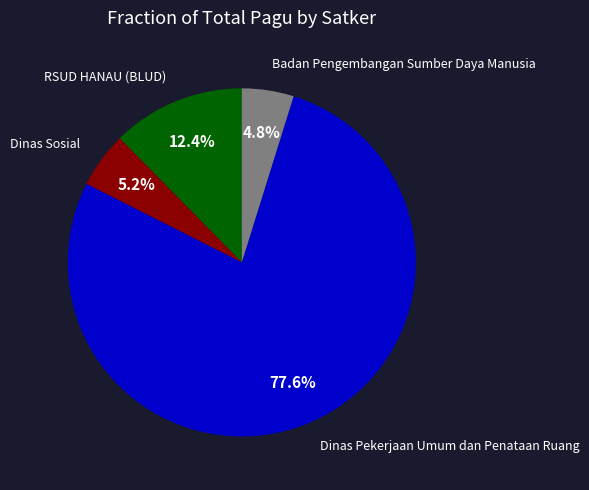

To the nearest percent, what is the difference between the largest and smallest slice percentages?

73%